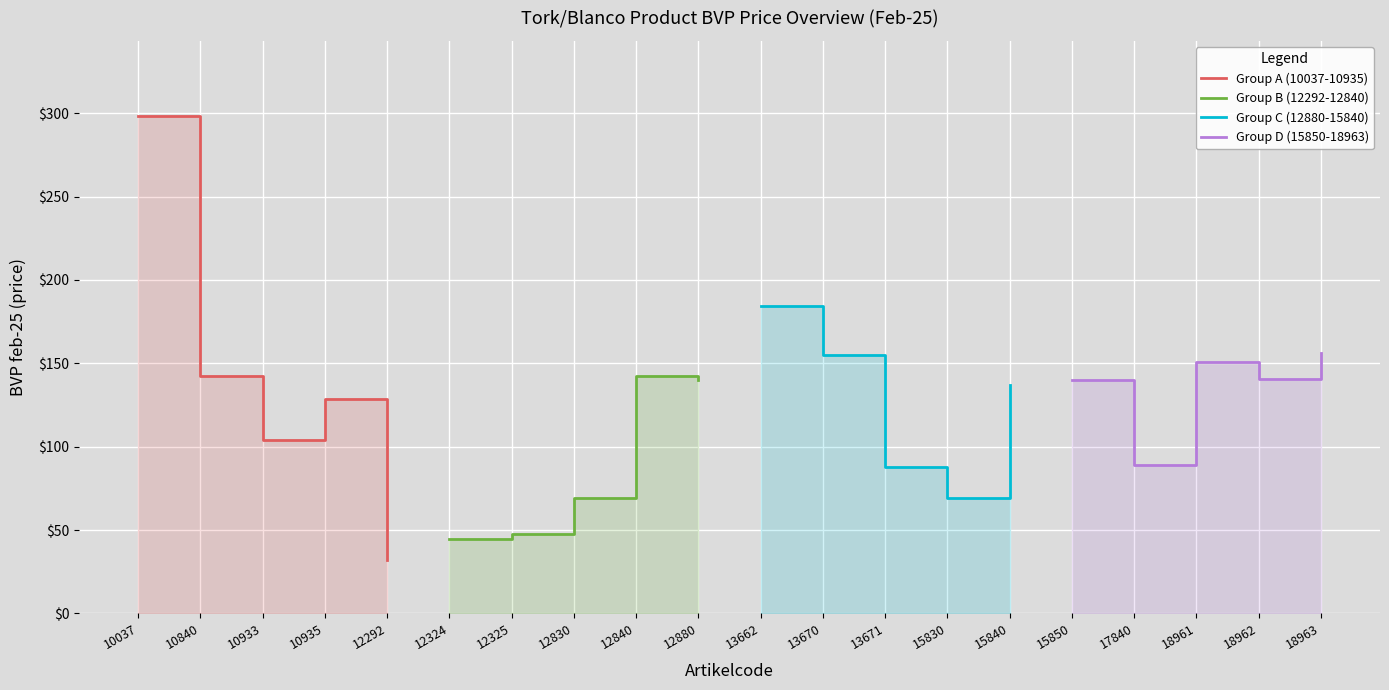

Is the value of Group D (15850-18963) at 10933 greater than the value of Group A (10037-10935) at 12292?

Yes